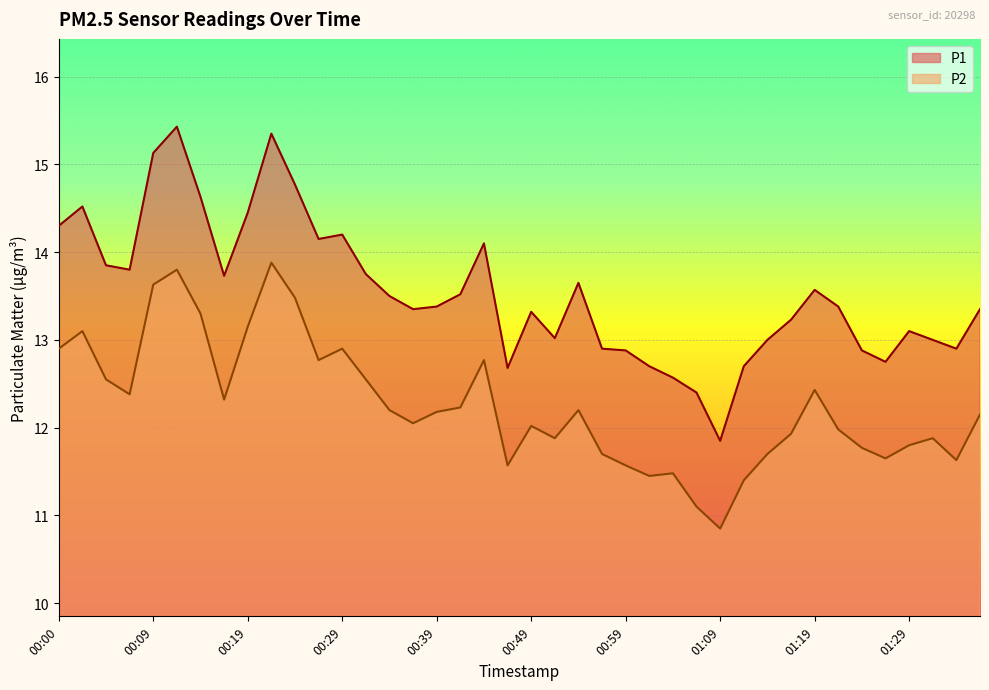

What is the label of the 19th point from the left?

00:44